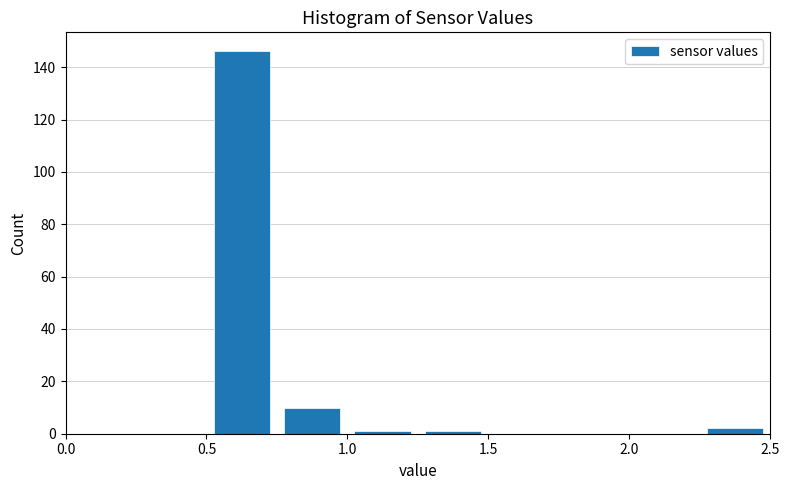

Reading left to right, list every bar in this chart as the range it spans on the x-axis followed by its height. The values are not printed on the chart, so give them approximately, as read against the axis.

0.00 to 0.25: 0
0.25 to 0.50: 0
0.50 to 0.75: 146
0.75 to 1.00: 10
1.00 to 1.25: under 2
1.25 to 1.50: under 2
1.50 to 1.75: 0
1.75 to 2.00: 0
2.00 to 2.25: 0
2.25 to 2.50: 2